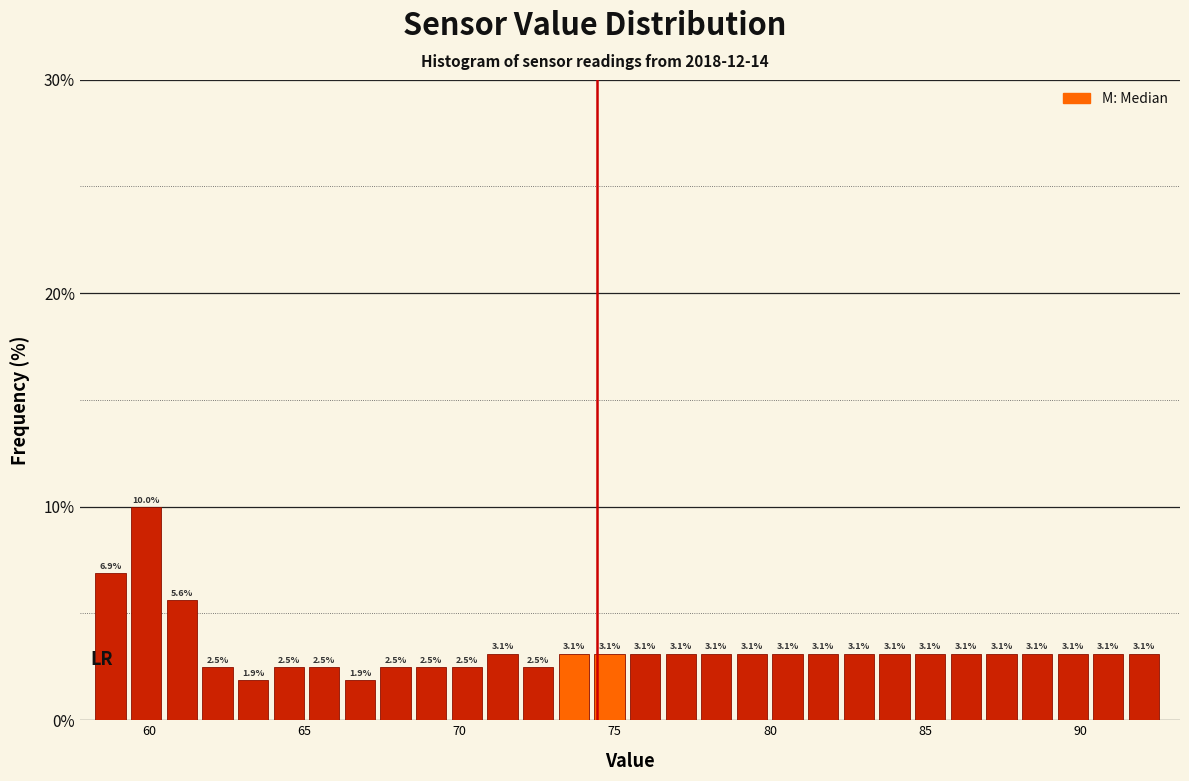

Read against the x-axis, roughly where is the centre of the tallest bar?

60.0